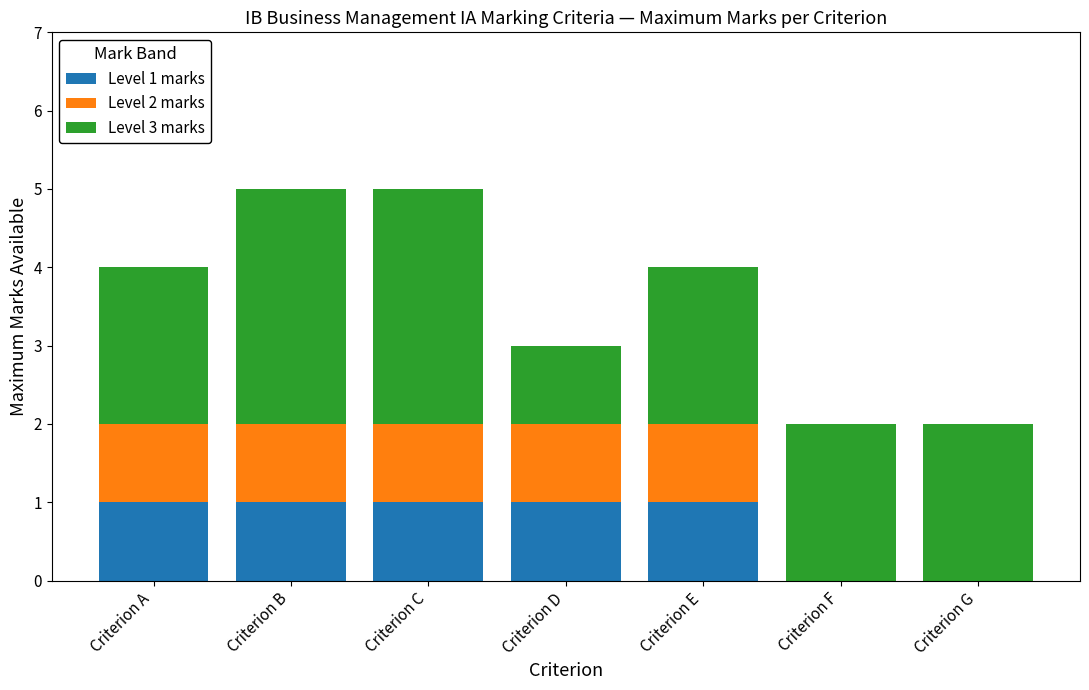

What is the total value across all series at Criterion C?

5